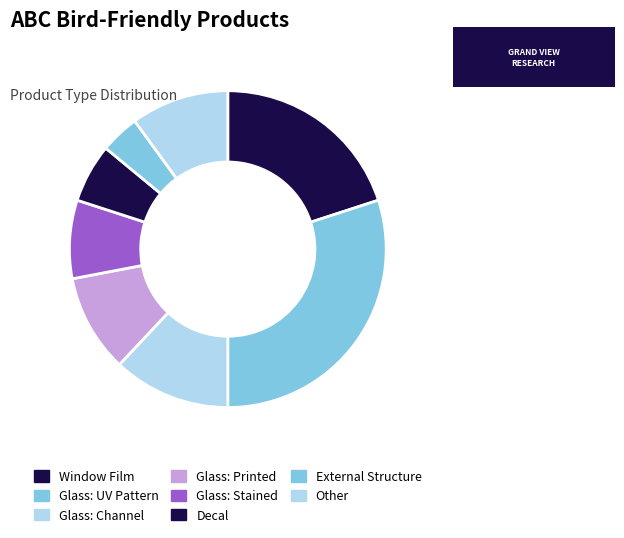

Which has a higher value, Decal or Glass: UV Pattern?

Glass: UV Pattern